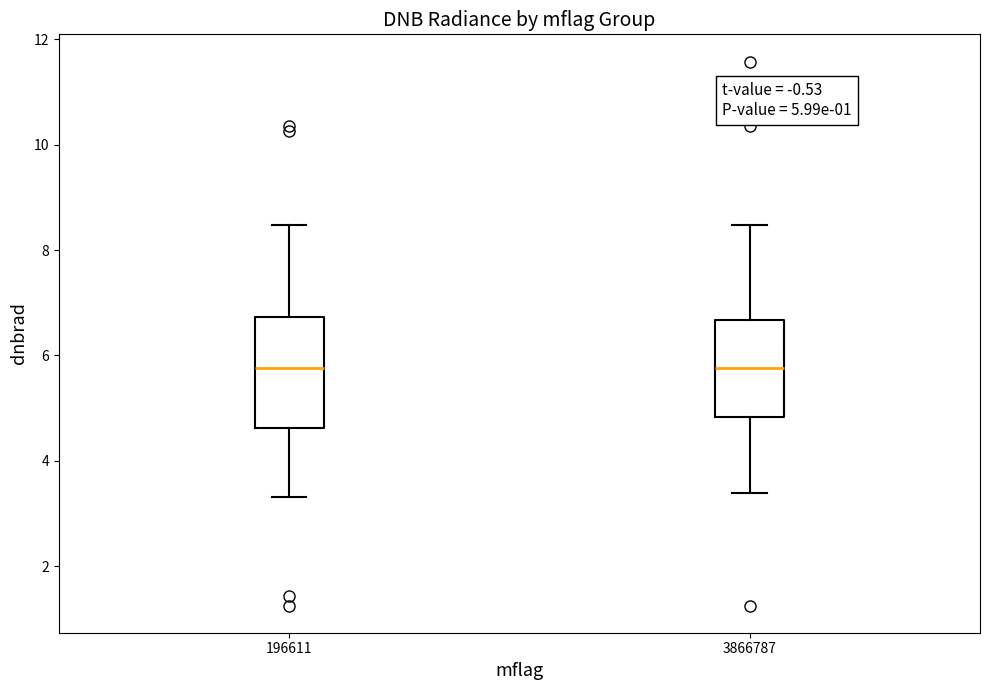

Comparing the boxes themselves (not the whiskers), which one is the tallest?

196611